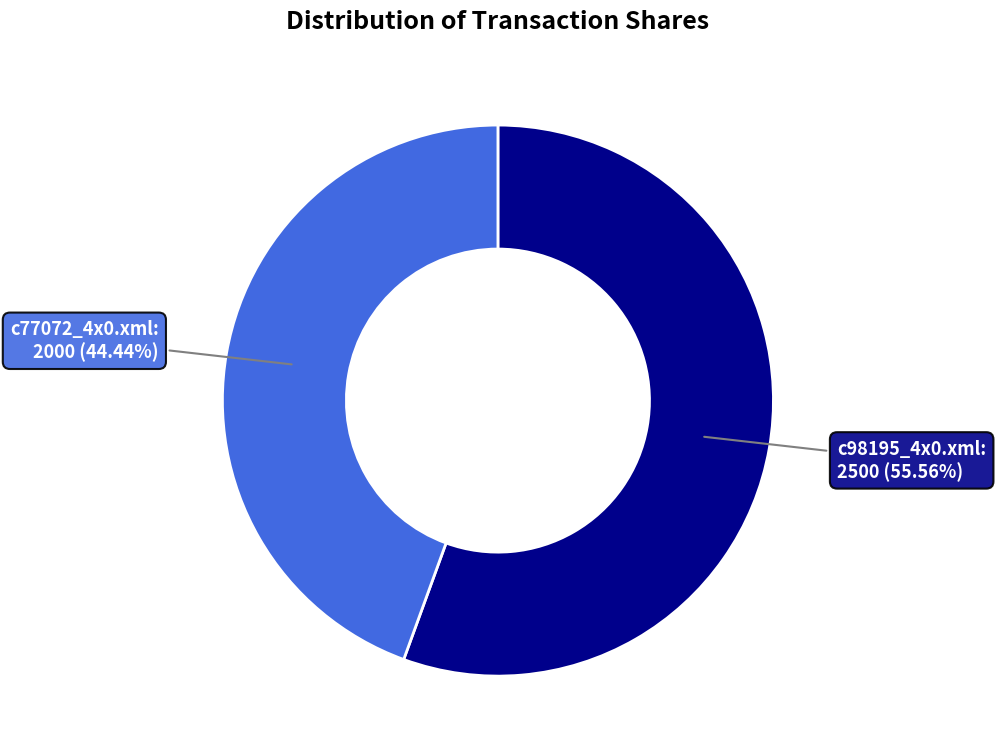

Rank the categories by value from highest to lowest.

c98195_4x0.xml, c77072_4x0.xml